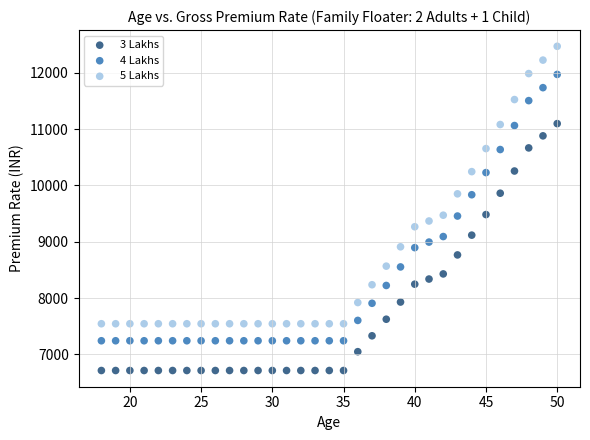

Across all data points, what is the range of X values (max minus min)?

32